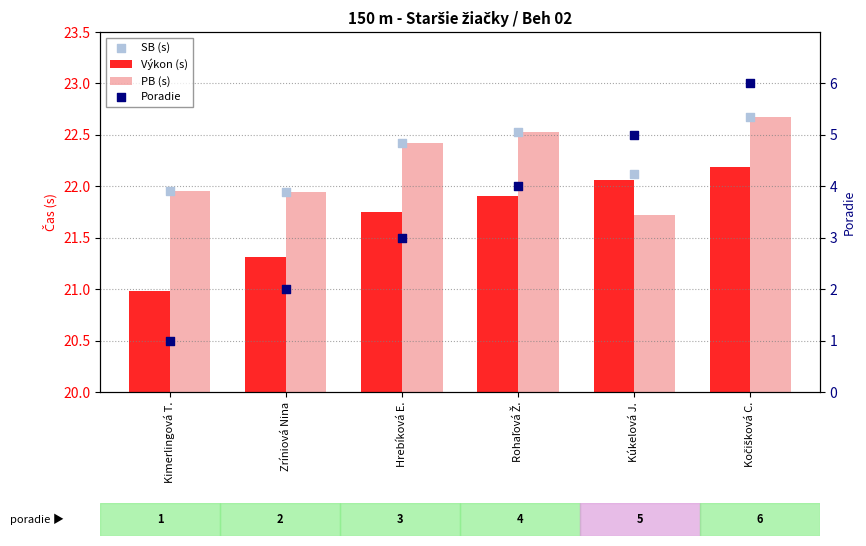

What is the total value across all series at Rohaľová Ž.?

71.0